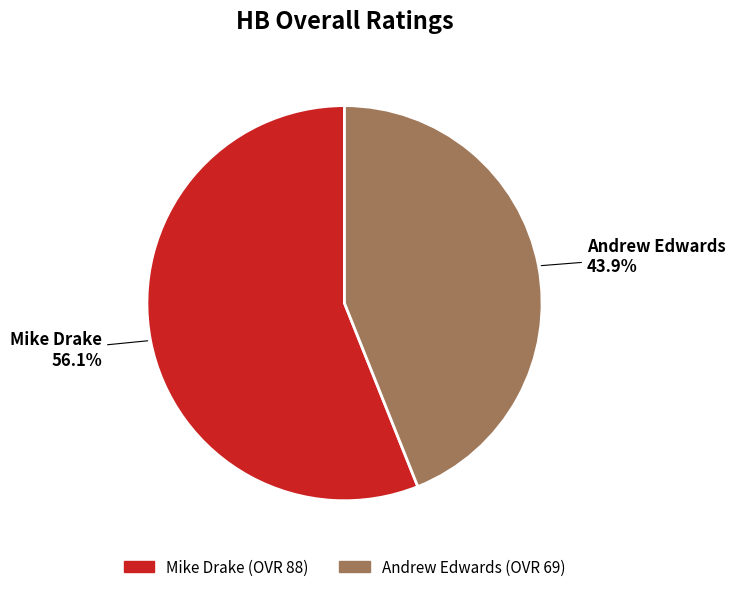

How many segments does this pie chart have?

2